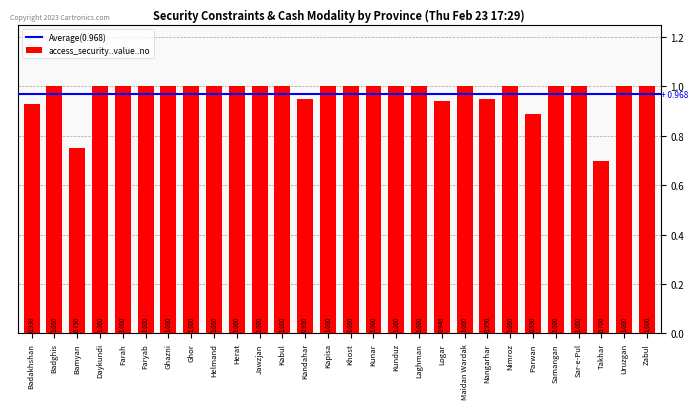

What is the label of the 12th bar from the right?

Kunduz